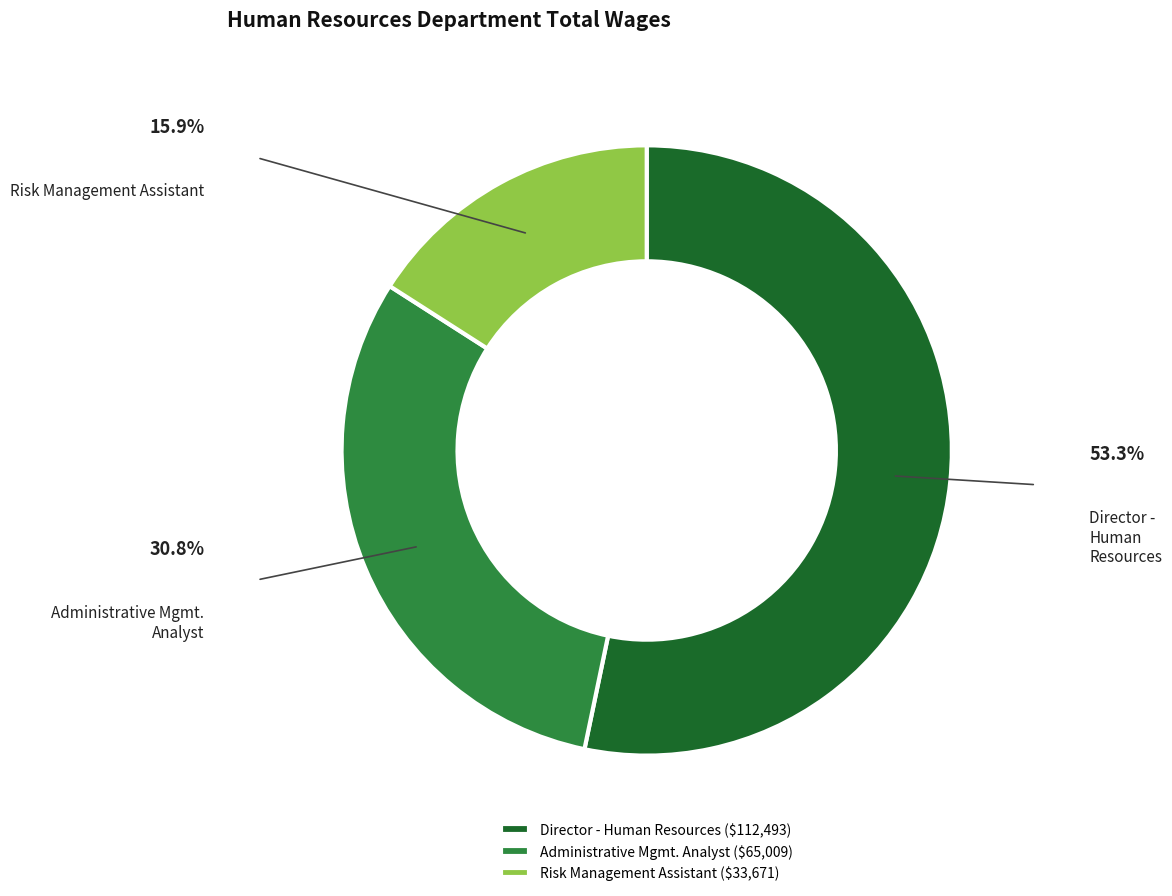

How many segments does this pie chart have?

3